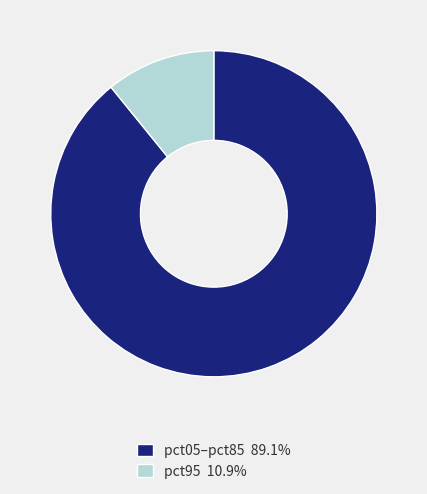

How many slices are in this pie chart?

2